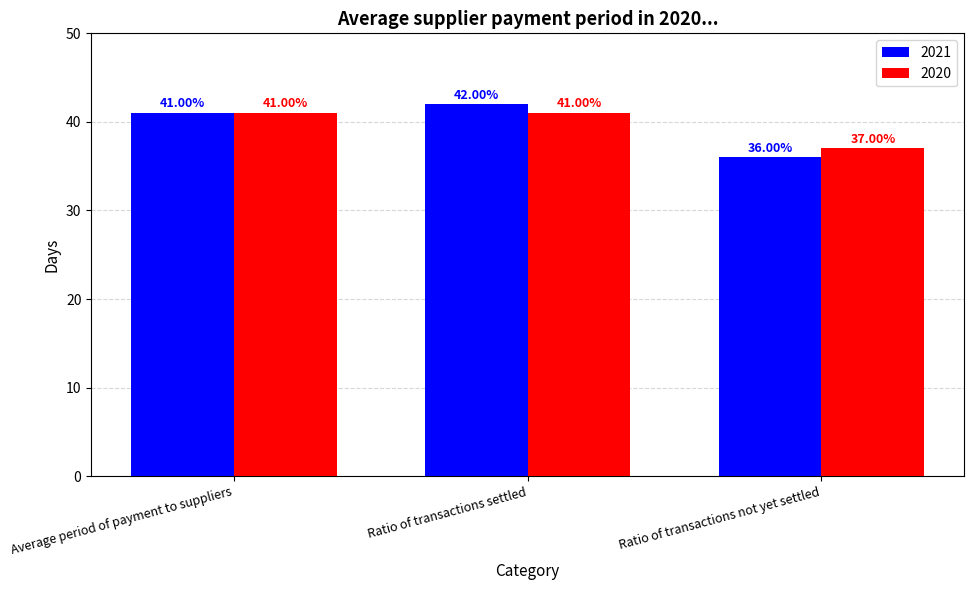

Count the number of data series in this chart.

2